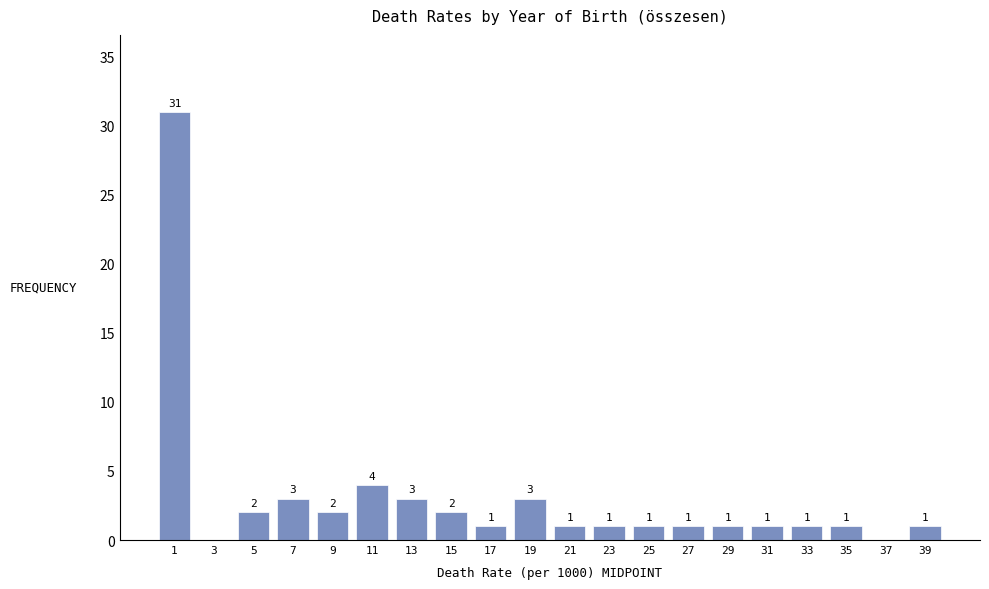

Reading left to right, what are all the values shown in this chart?

1=31	3=0	5=2	7=3	9=2	11=4	13=3	15=2	17=1	19=3	21=1	23=1	25=1	27=1	29=1	31=1	33=1	35=1	37=0	39=1